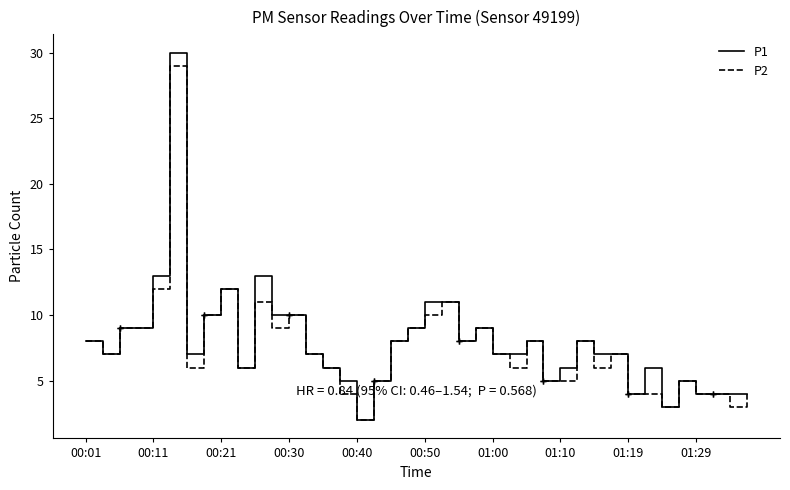

What is the lowest value of the P1 series?

2